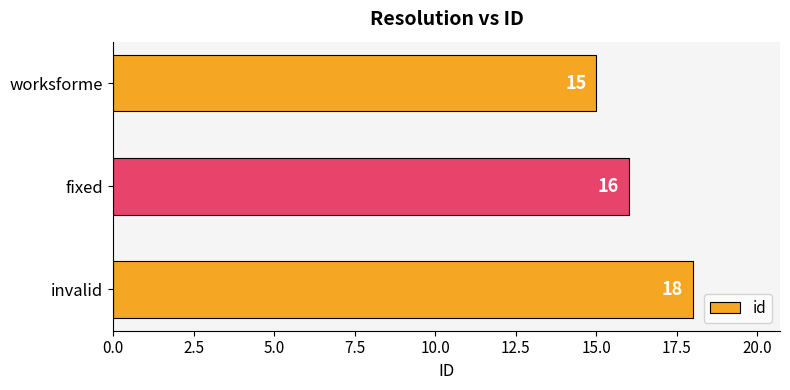

What is the difference between the maximum and minimum values?

3